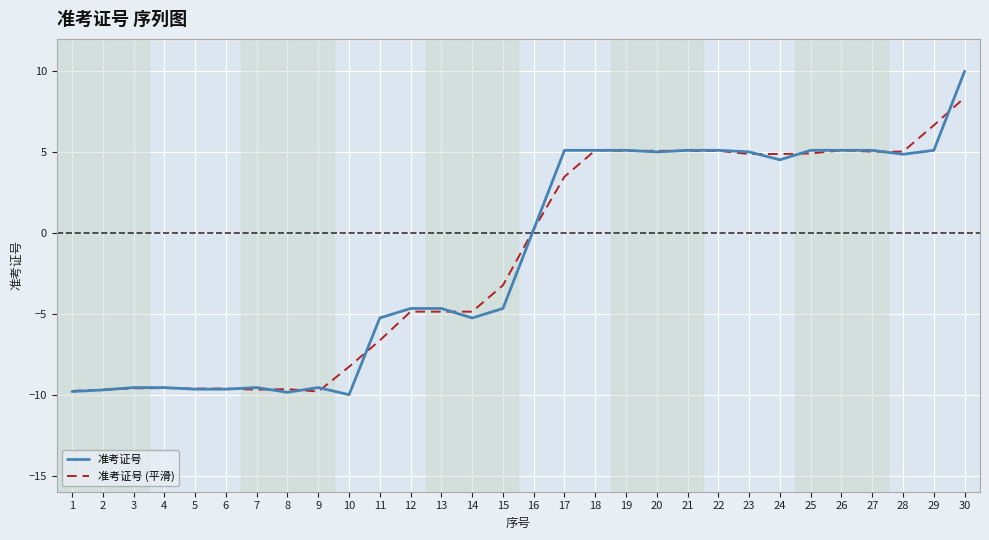

Which series changed the most between 13 and 20?

准考证号 (平滑)